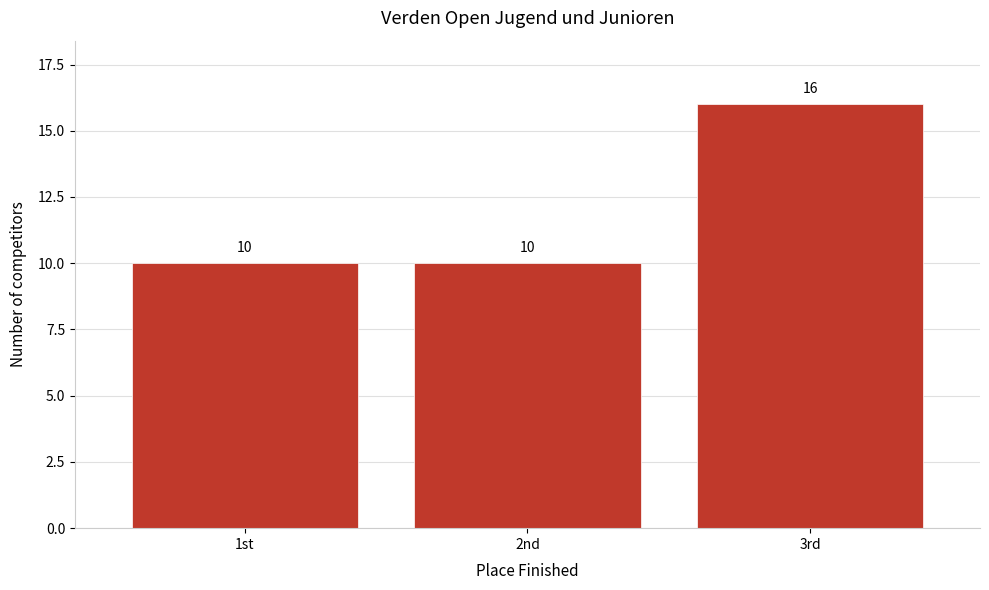

Reading left to right, extract all data points from this chart.

1st=10	2nd=10	3rd=16